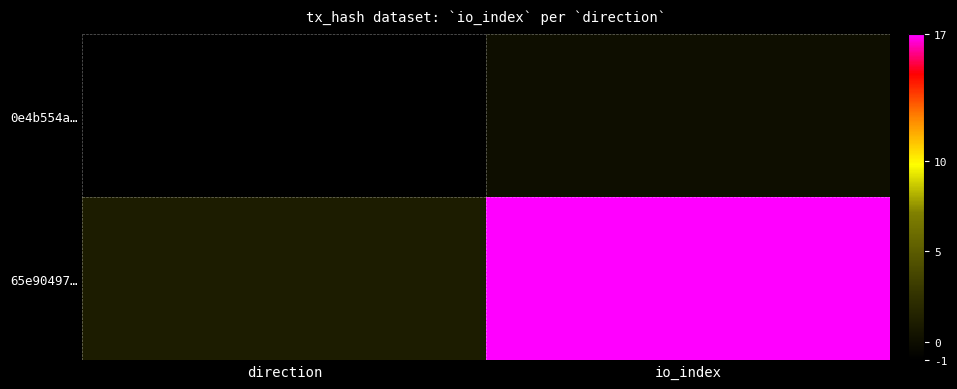

What is the smallest value displayed?

-1